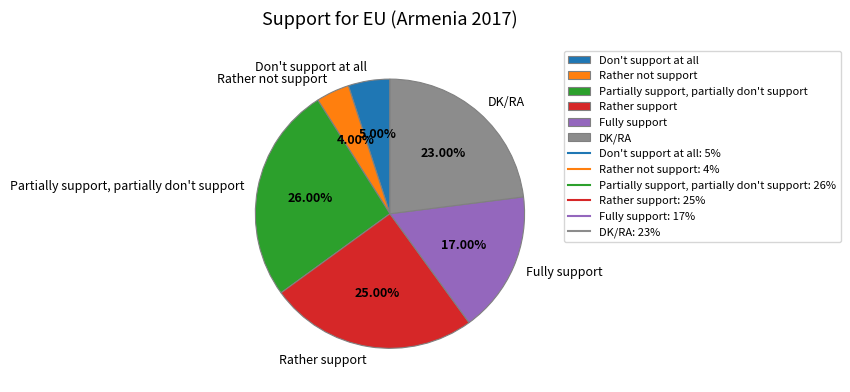

Is it true that DK/RA is 23% of the pie?

True